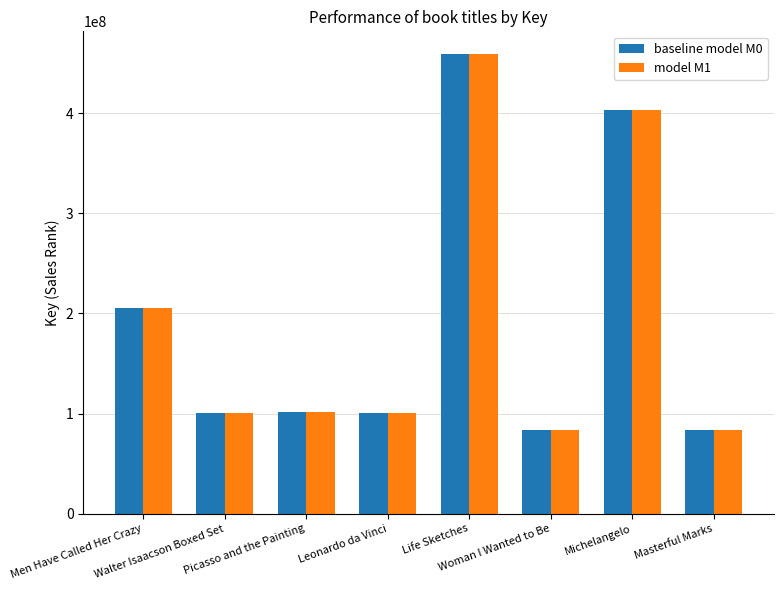

What is the sum of all model M1 values?

1535932147